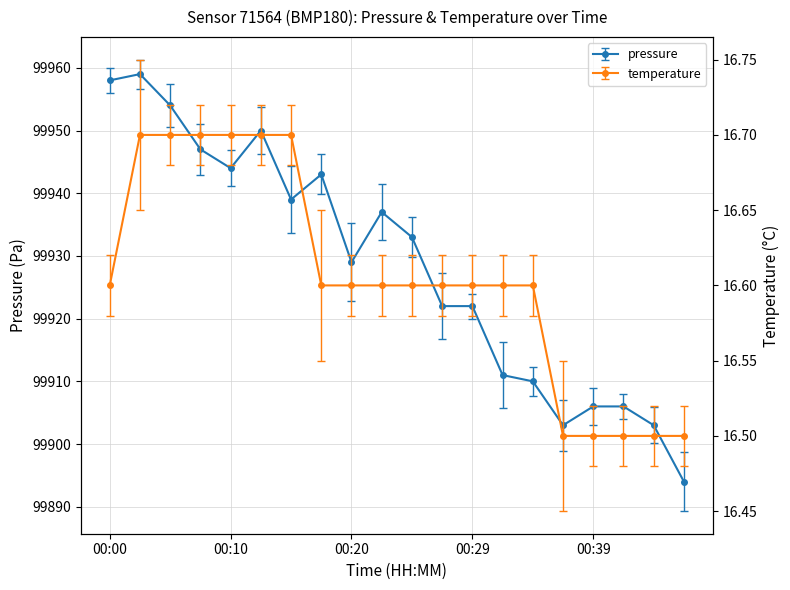

Between 00:20 and 00:25, which series saw the biggest shift?

pressure